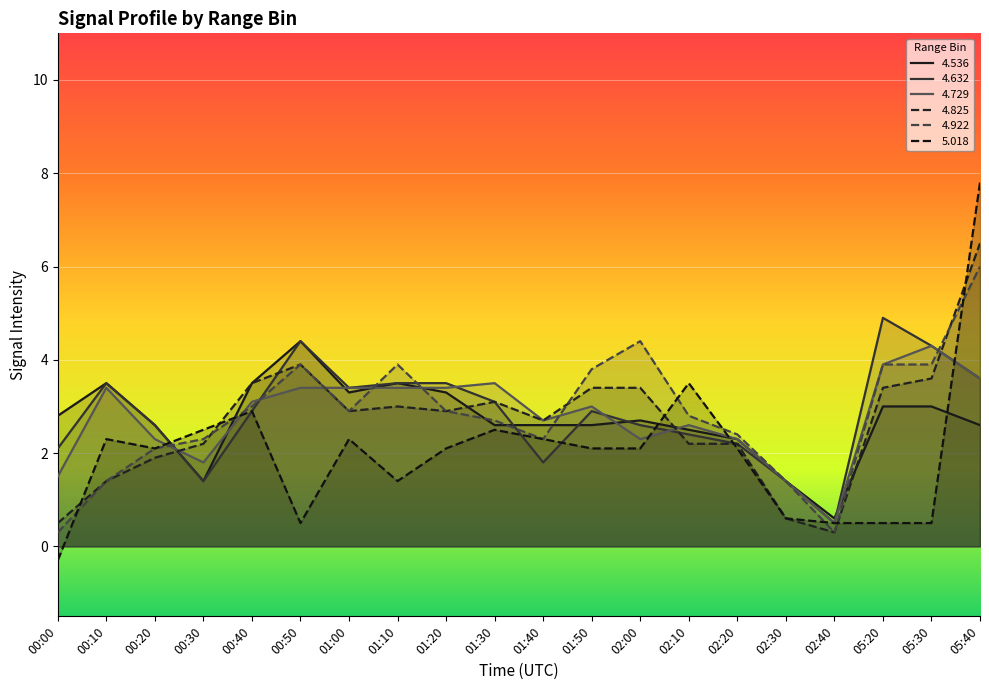

Where do 4.536 and 4.729 first cross each other?

00:20 and 00:30